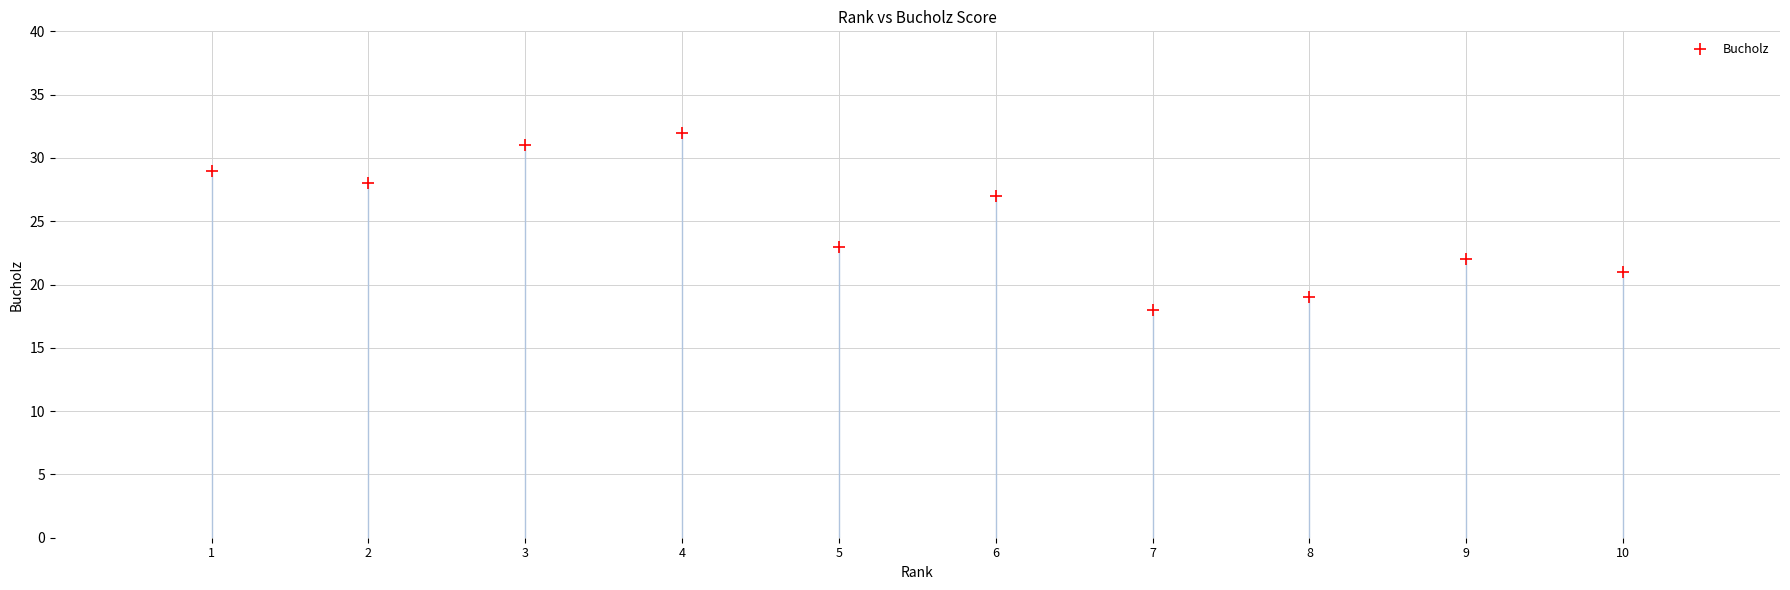

What is the average X value?

6